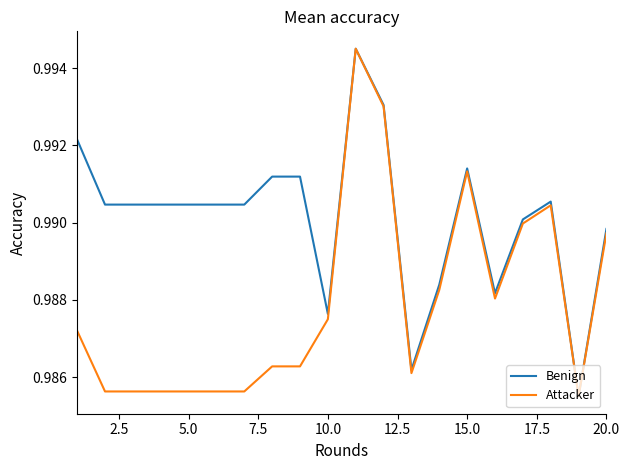

Rank the series by their average value, from lowest to highest.

Attacker, Benign